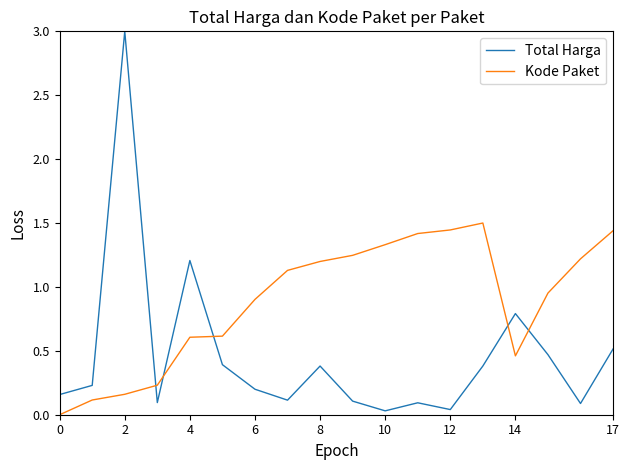

Which series has the largest total across all categories?

Kode Paket